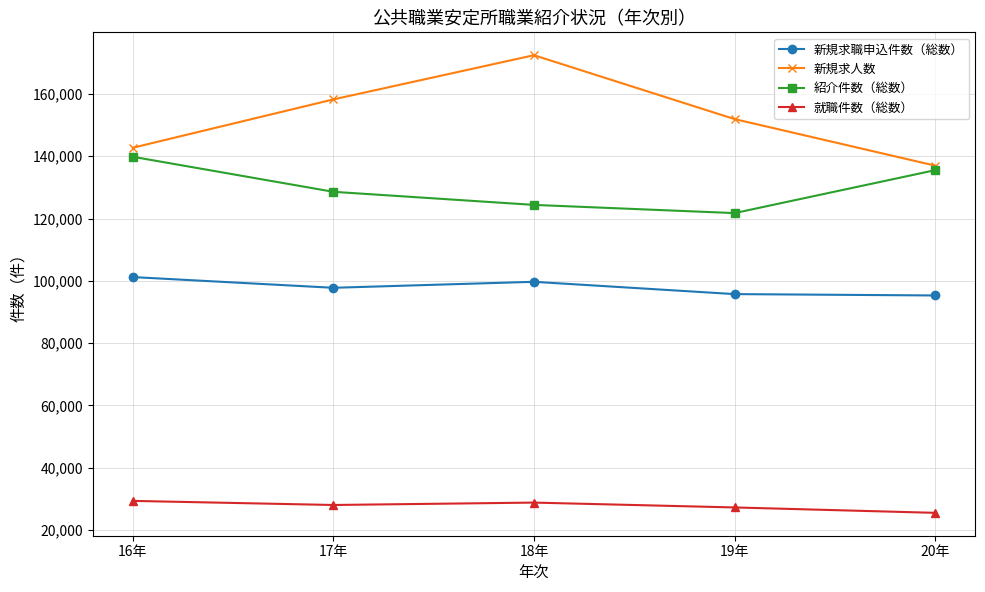

True or false: 新規求人数 has more than 1 interior local peaks.

False